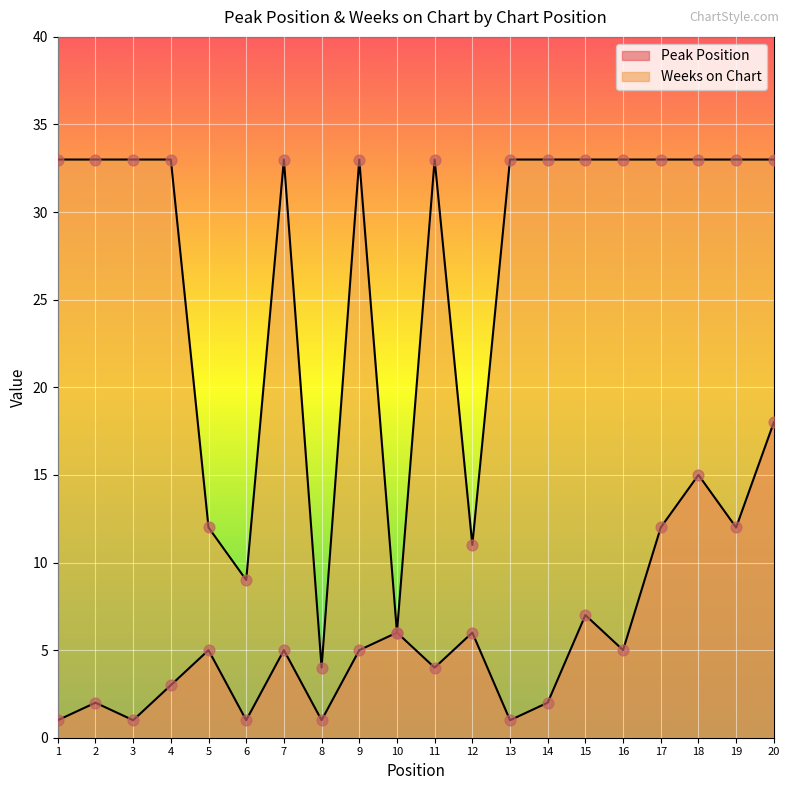

Which series contains the highest Y value?

Weeks on Chart